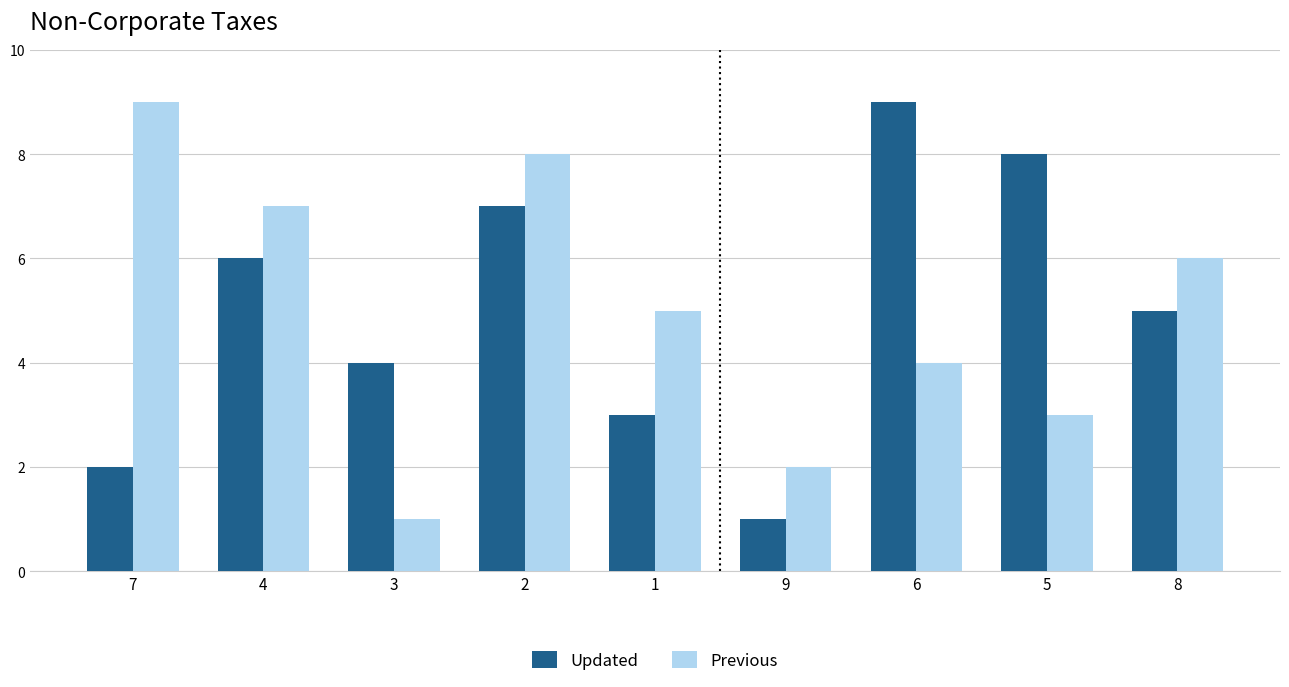

At 1, list the series in order from largest to smallest.

Previous, Updated